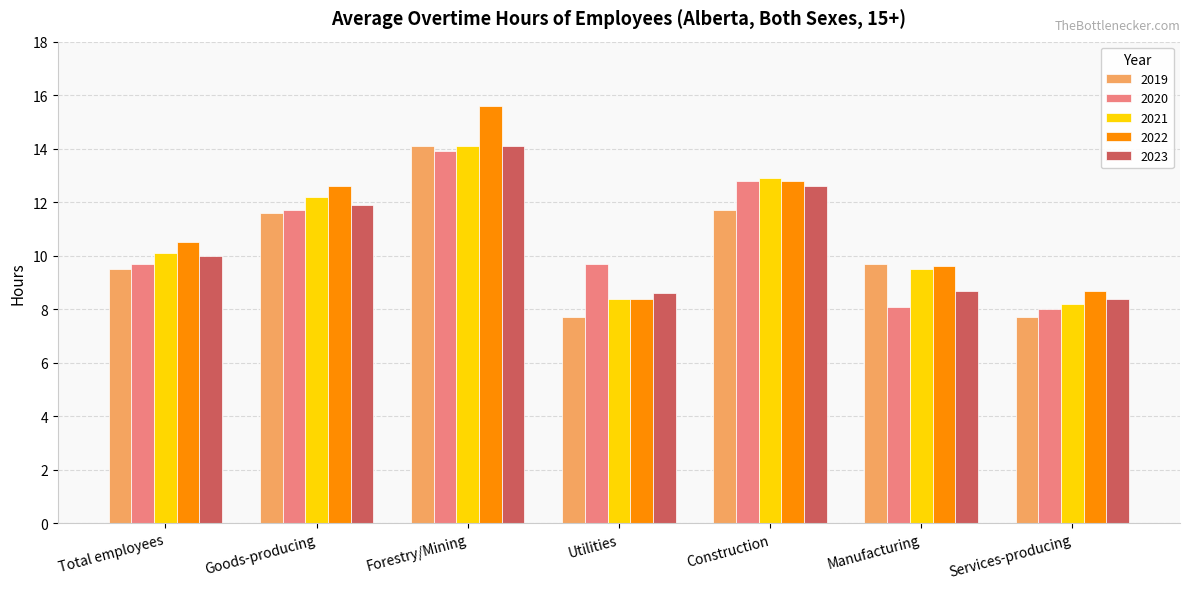

Is the value of 2020 at Total employees greater than the value of 2023 at Manufacturing?

Yes